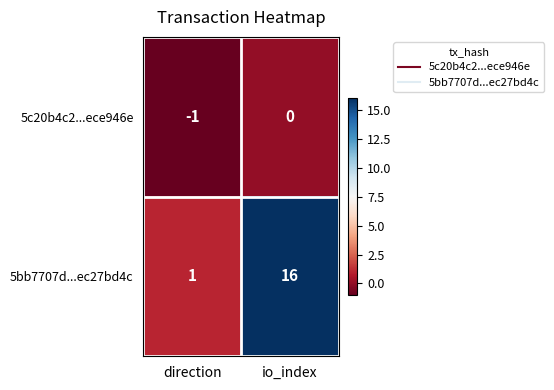

Reading left to right, list all the values displayed in this chart.

5c20b4c2...ece946e: direction=-1	io_index=0
5bb7707d...ec27bd4c: direction=1	io_index=16